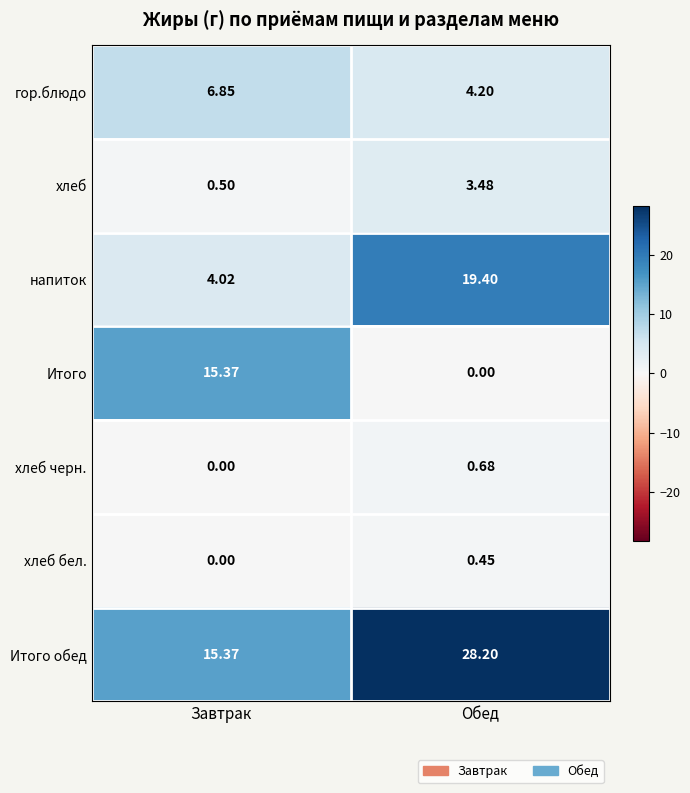

Where does the напиток series first go above 19?

Обед